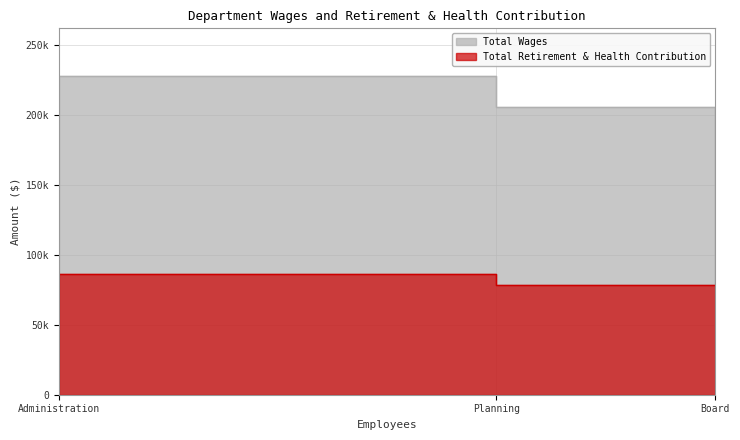

What is the difference between the highest and lowest values at Planning?

127156